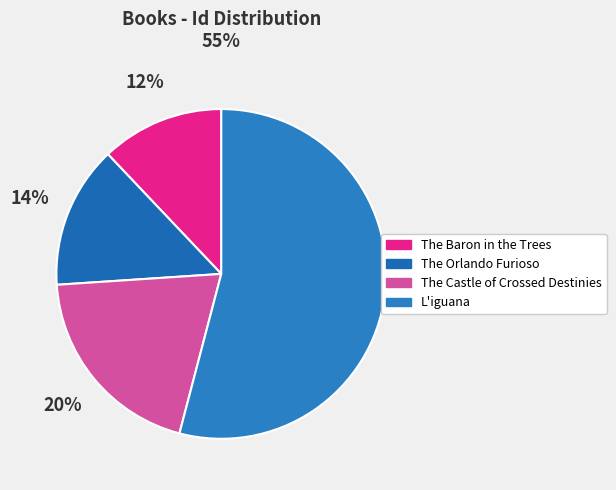

What percentage is the The Baron in the Trees slice, to the nearest percent?

12%